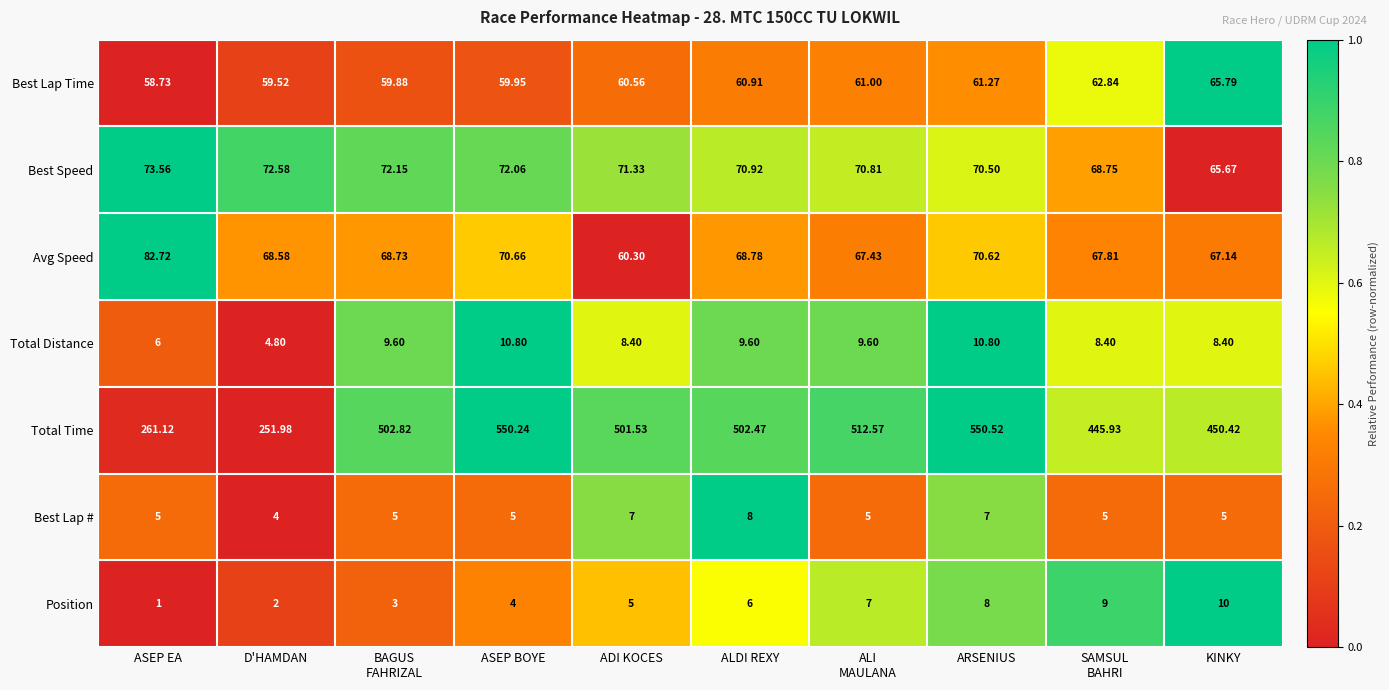

At which label does Total Time reach its peak?

ARSENIUS